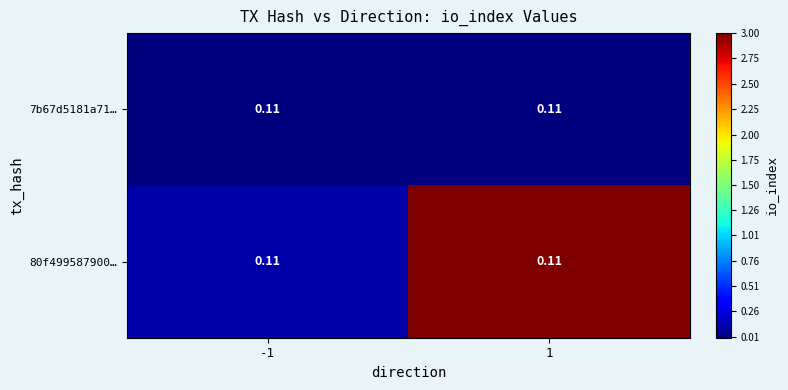

Which series has the largest range (max minus min)?

80f499587900…